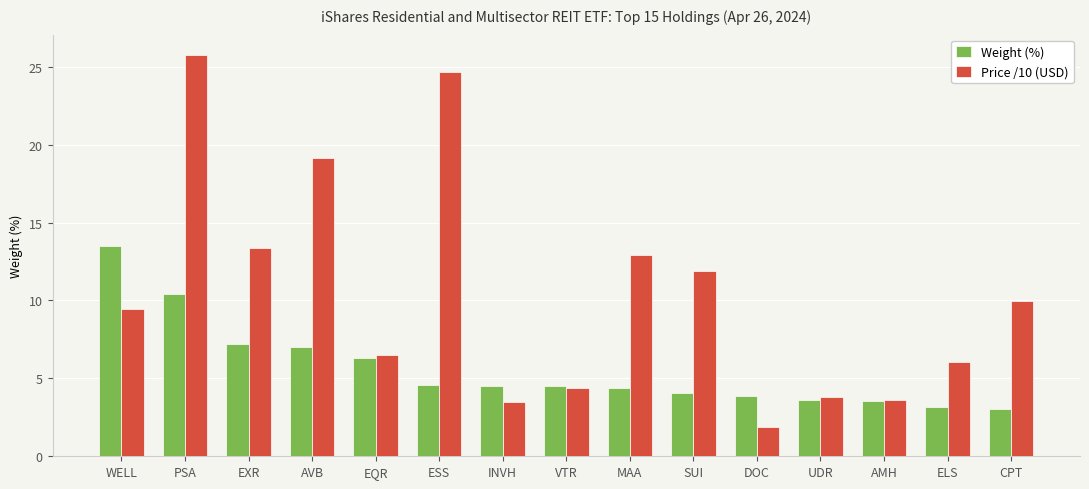

What is the approximate value of Weight (%) at INVH?

4.5